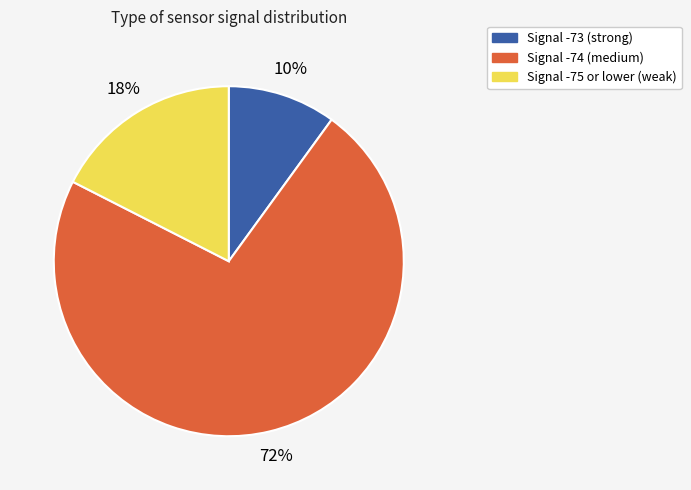

To the nearest percent, what is the difference between the largest and smallest slice percentages?

62%